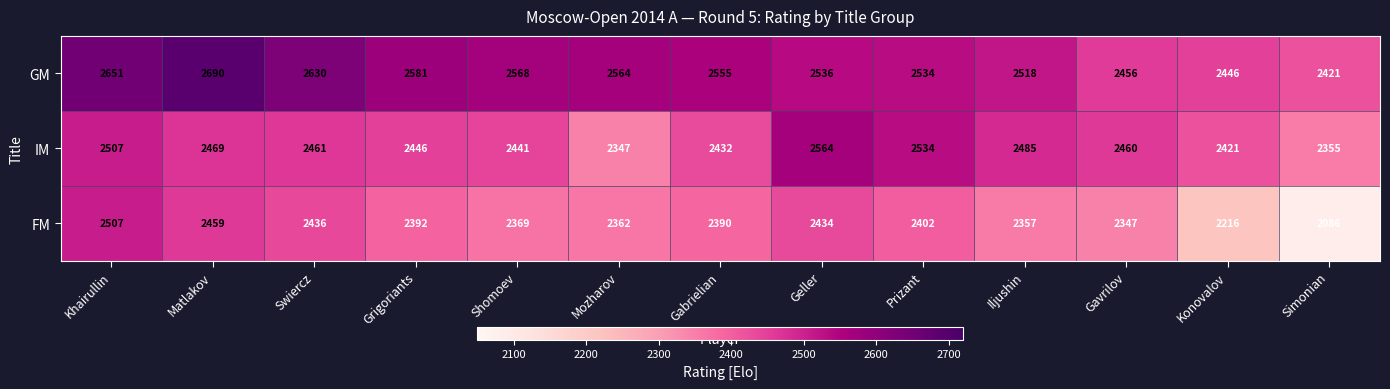

What is the difference between the second highest and minimum values in the GM series?

230